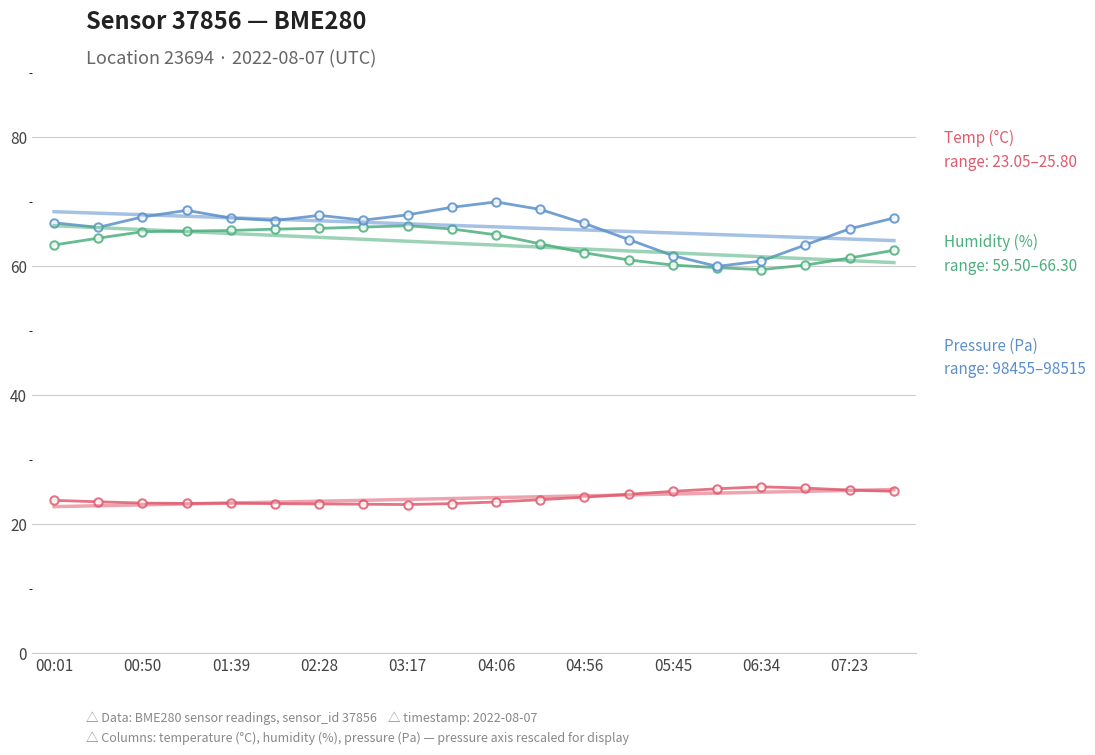

At which category is the sum across all series the highest?

04:06